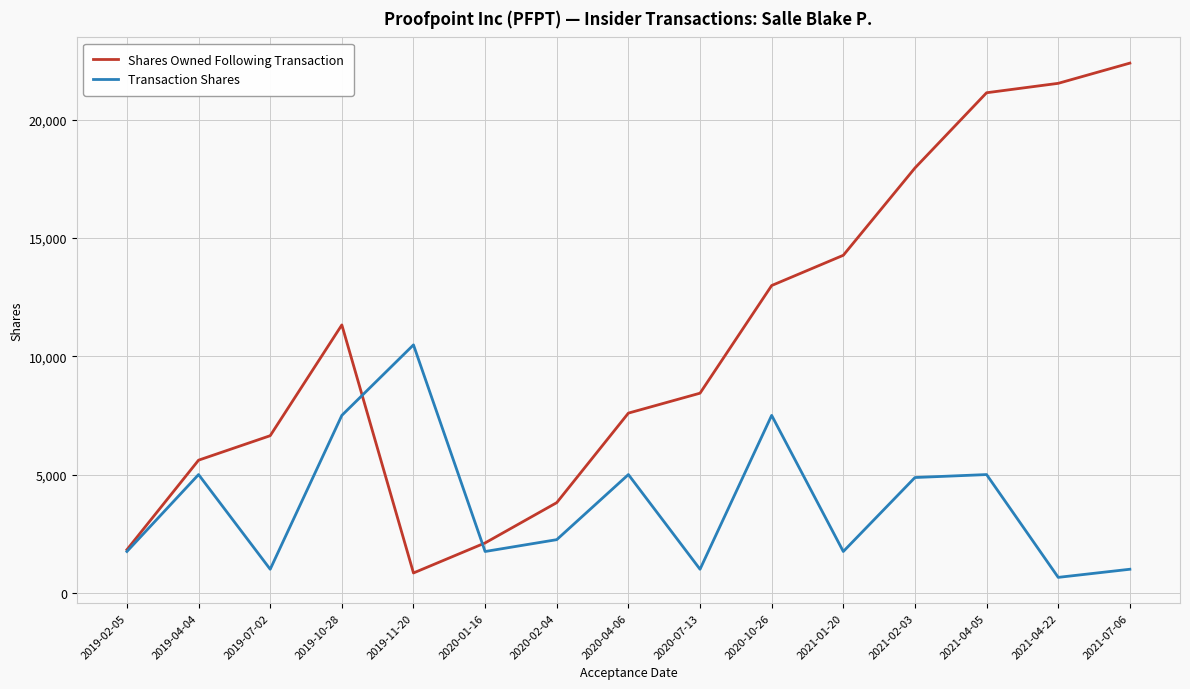

The value of Shares Owned Following Transaction at 2019-10-28 is 4478. True or false?

False